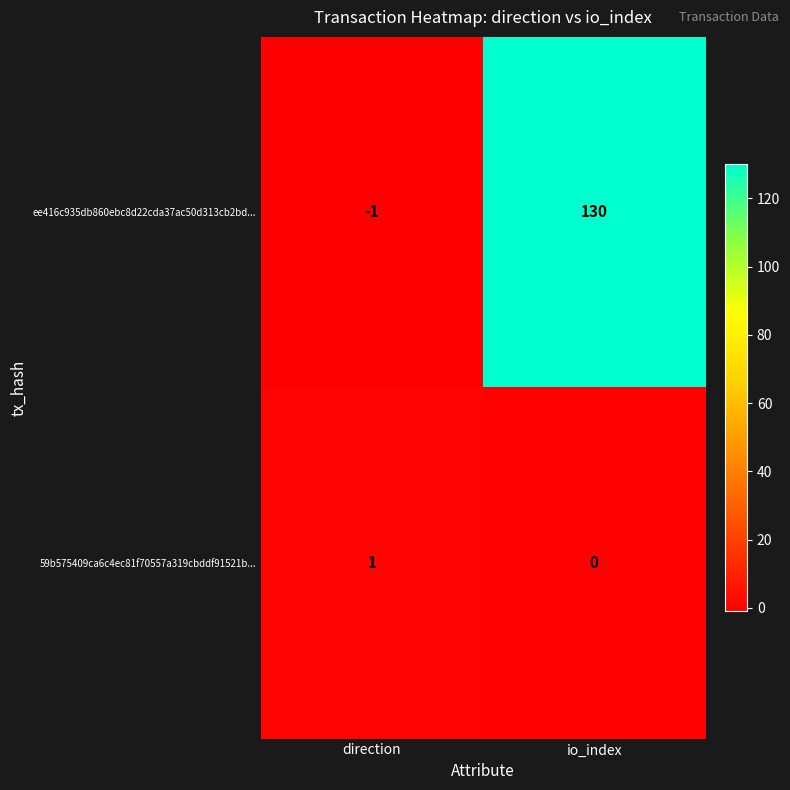

What is the total value across all series at io_index?

130